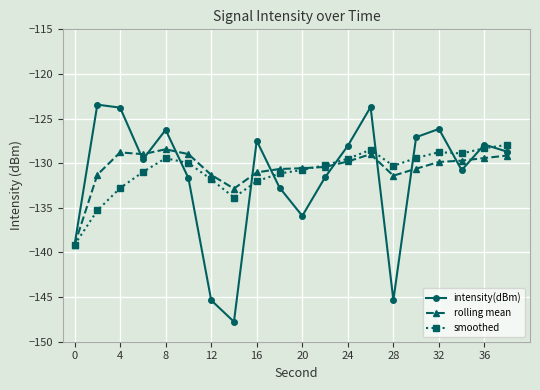

List the series in order of their peak value, lowest first.

rolling mean, smoothed, intensity(dBm)